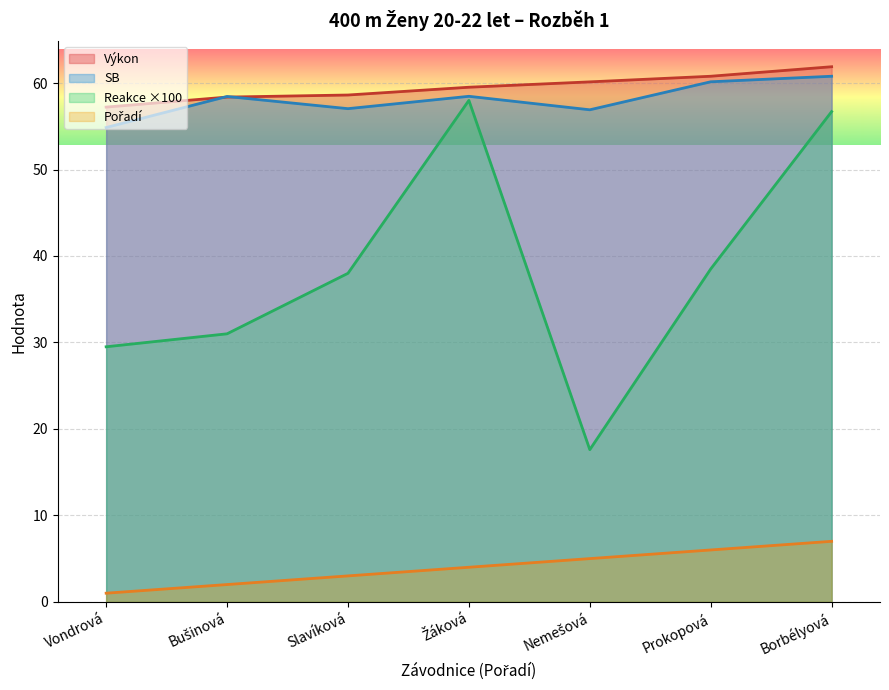

True or false: Pořadí and Výkon intersect in this chart.

False